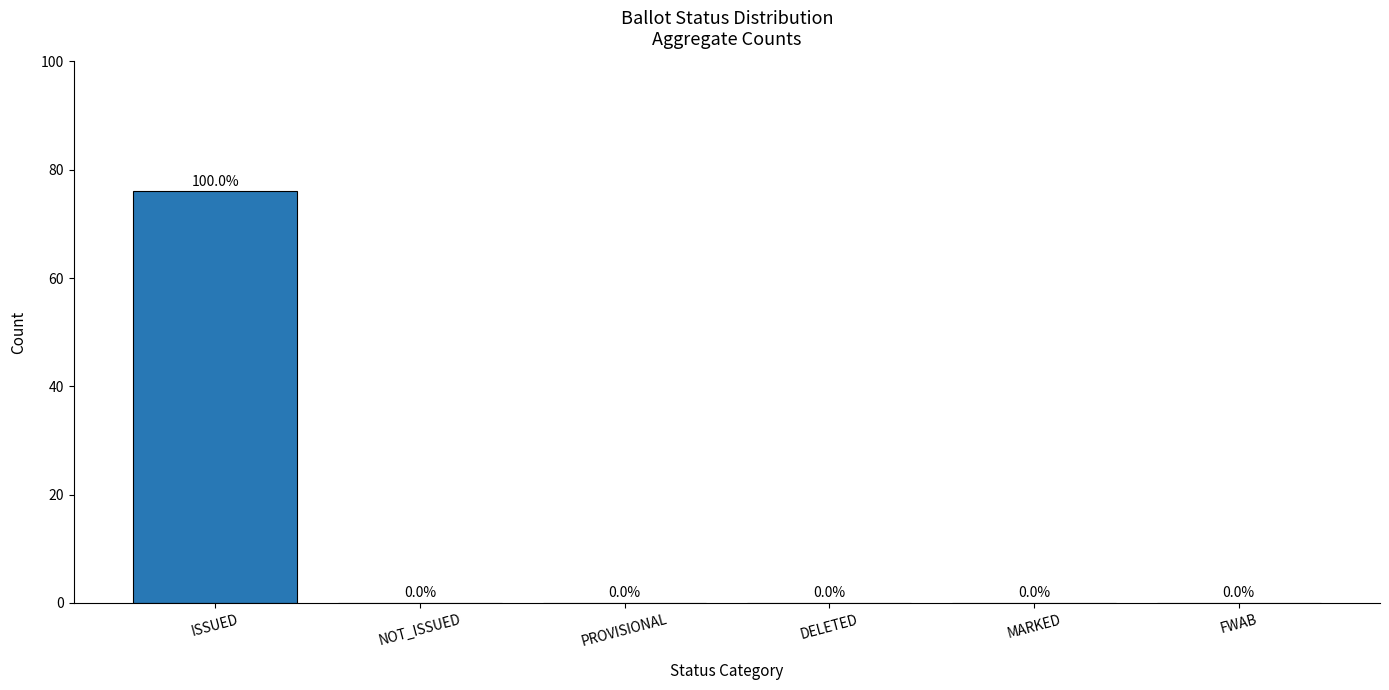

What is the sum of all values?

76